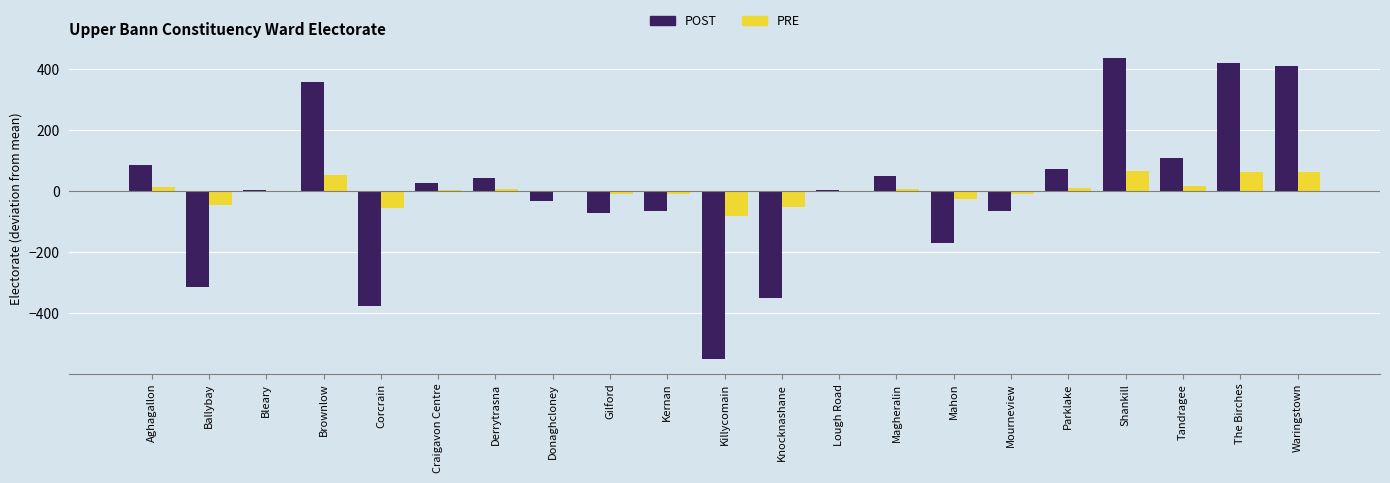

What is the difference between the PRE values at Shankill and Parklake?

54.9